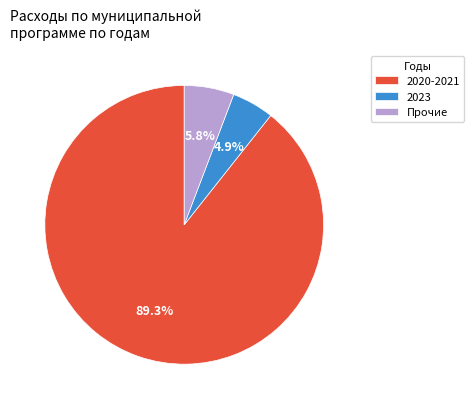

Which category has the smallest portion of the pie?

2023